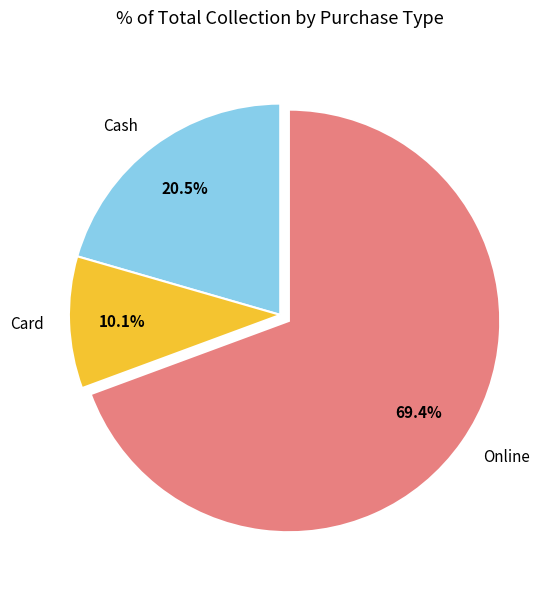

Is the sum of Card and Online greater than half?

Yes